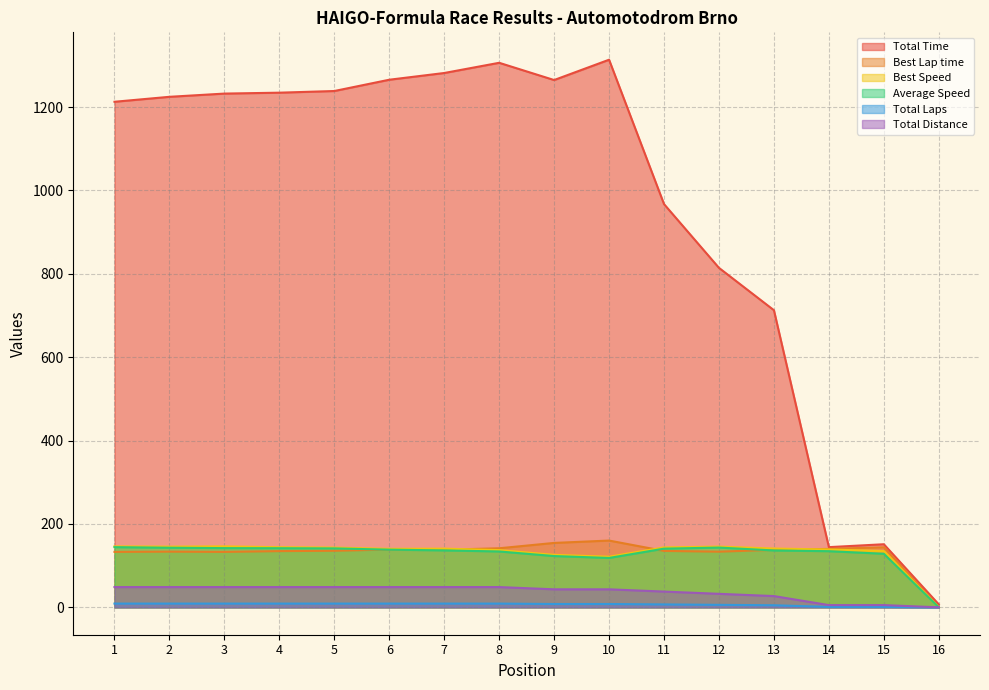

Count the number of categories in the chart.

16